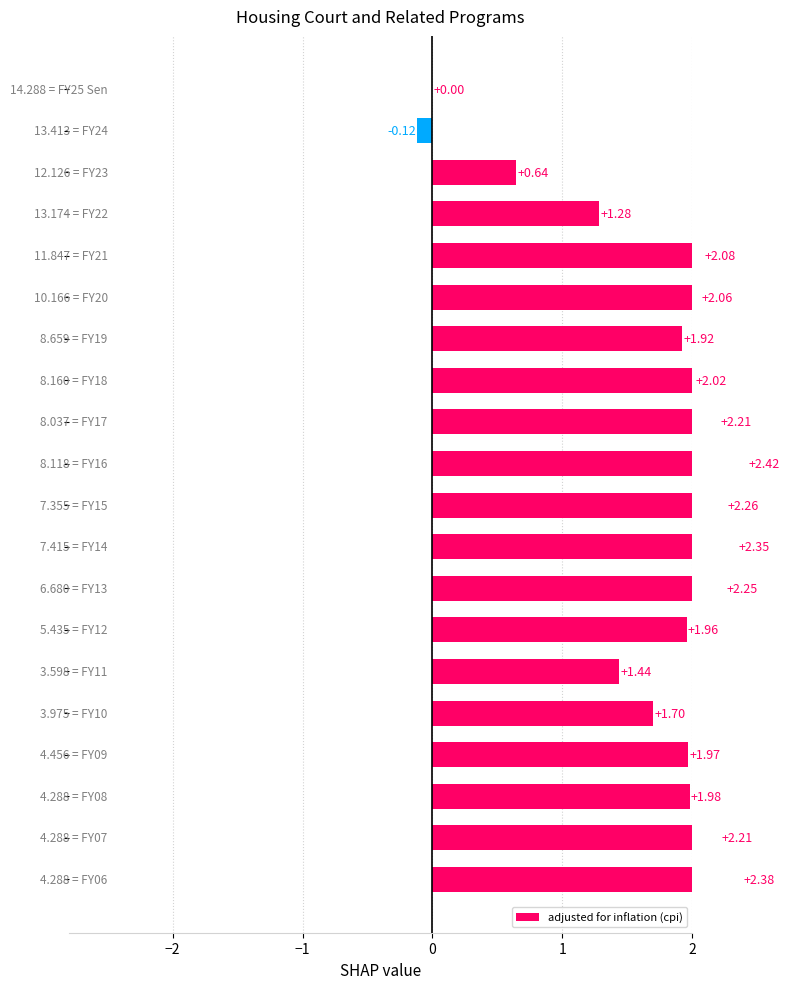

What is the difference between the maximum and minimum values?

2.5